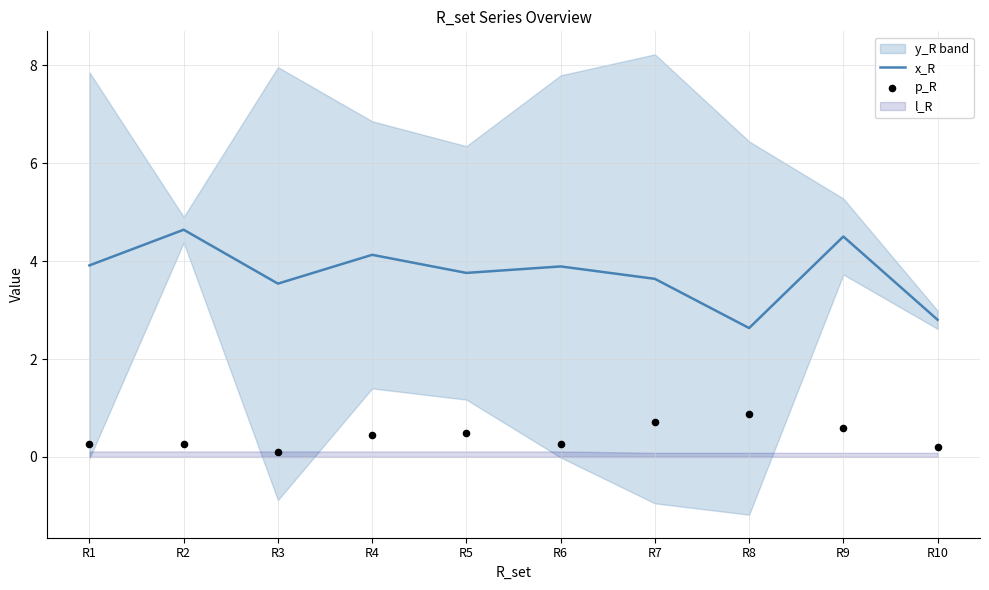

What is the total value across all series at R7?

4.3